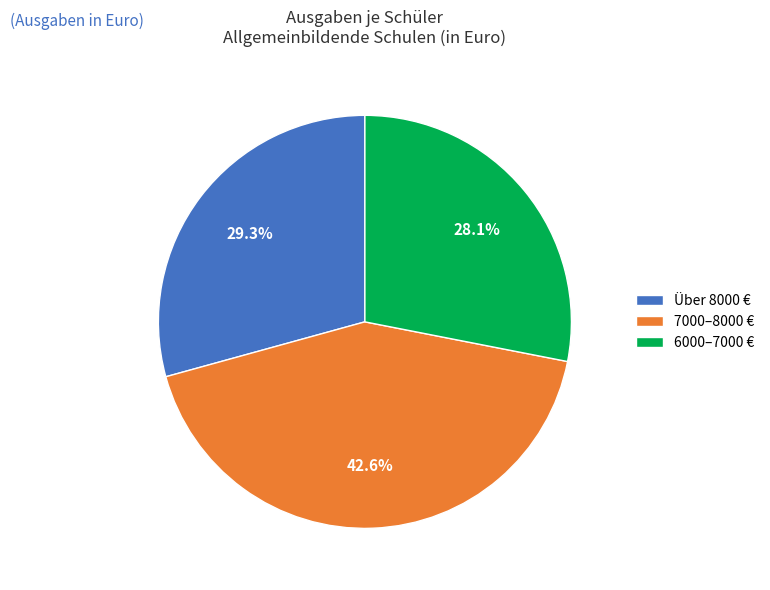

Between 7000–8000 € and 6000–7000 €, which is larger?

7000–8000 €